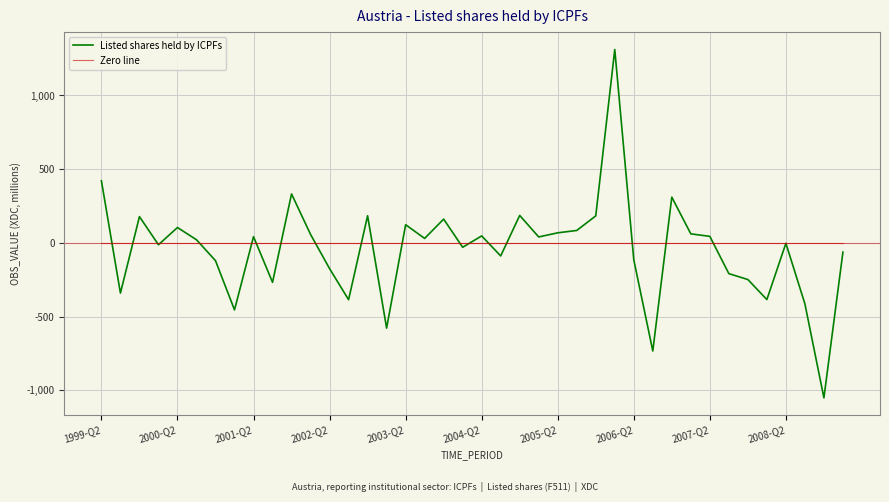

What is the maximum value for Listed shares held by ICPFs?

1312